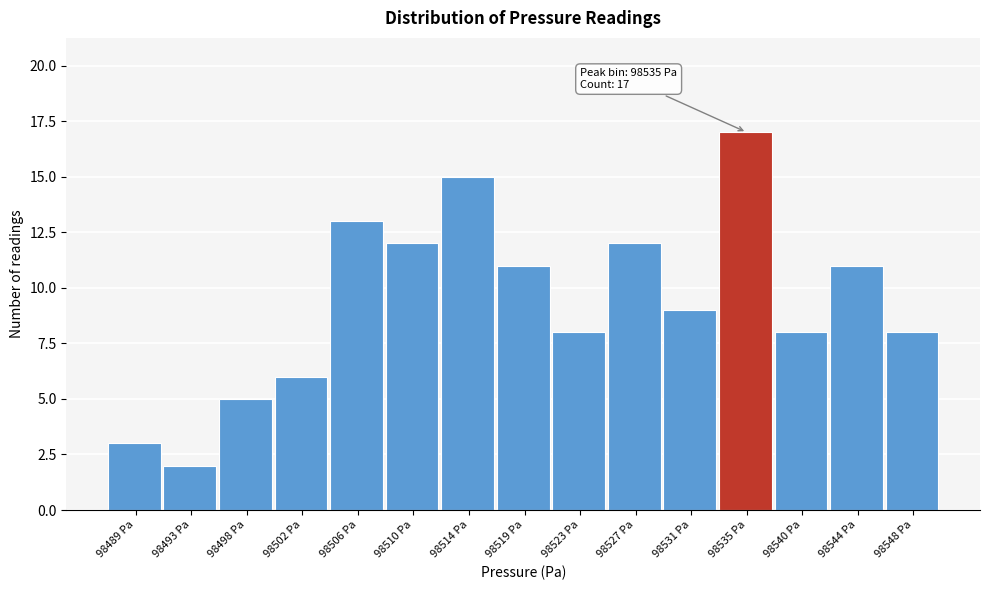

Which range on the x-axis has the tallest bar?

98533.5 to 98537.5